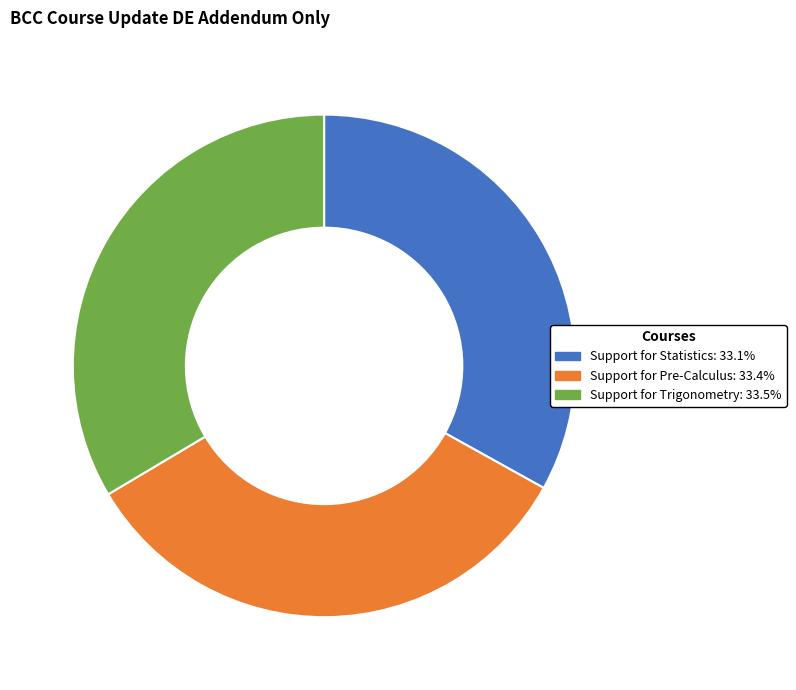

Approximately how many times larger is the value at Support for Trigonometry compared to Support for Statistics?

1.0